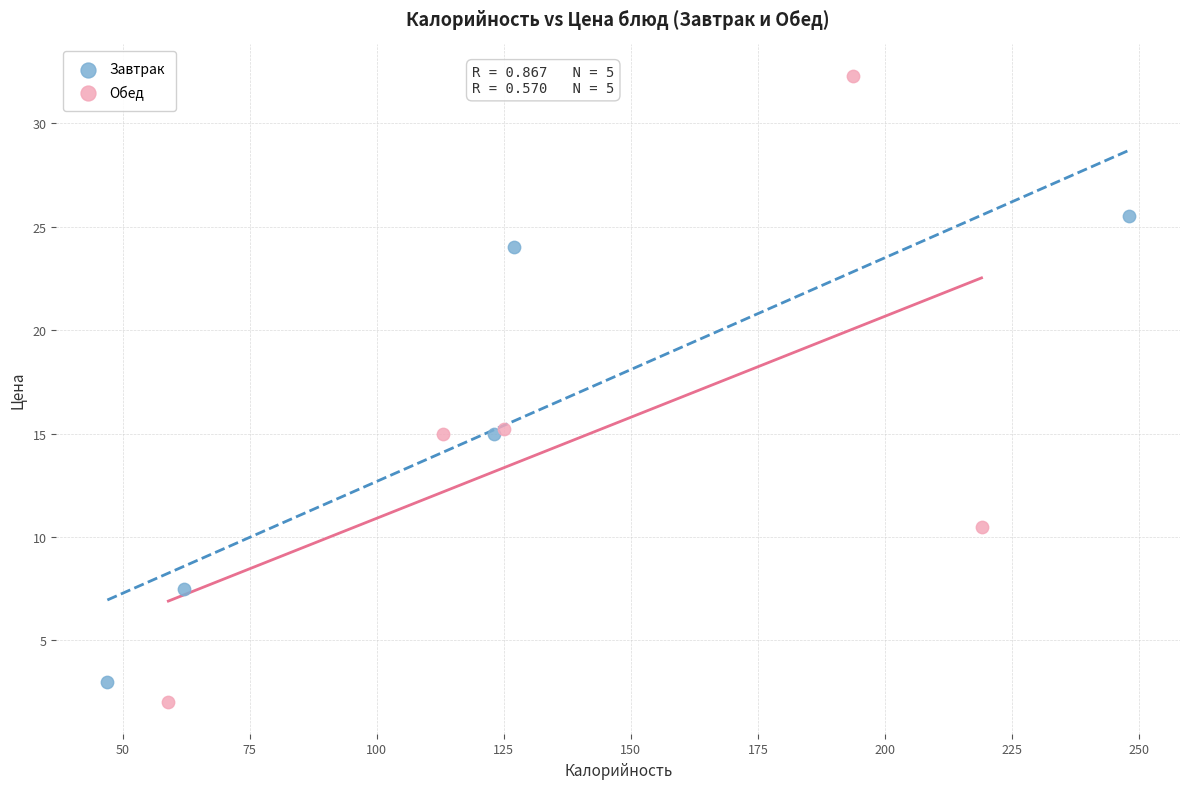

Which series has the largest Y range (max minus min)?

Обед